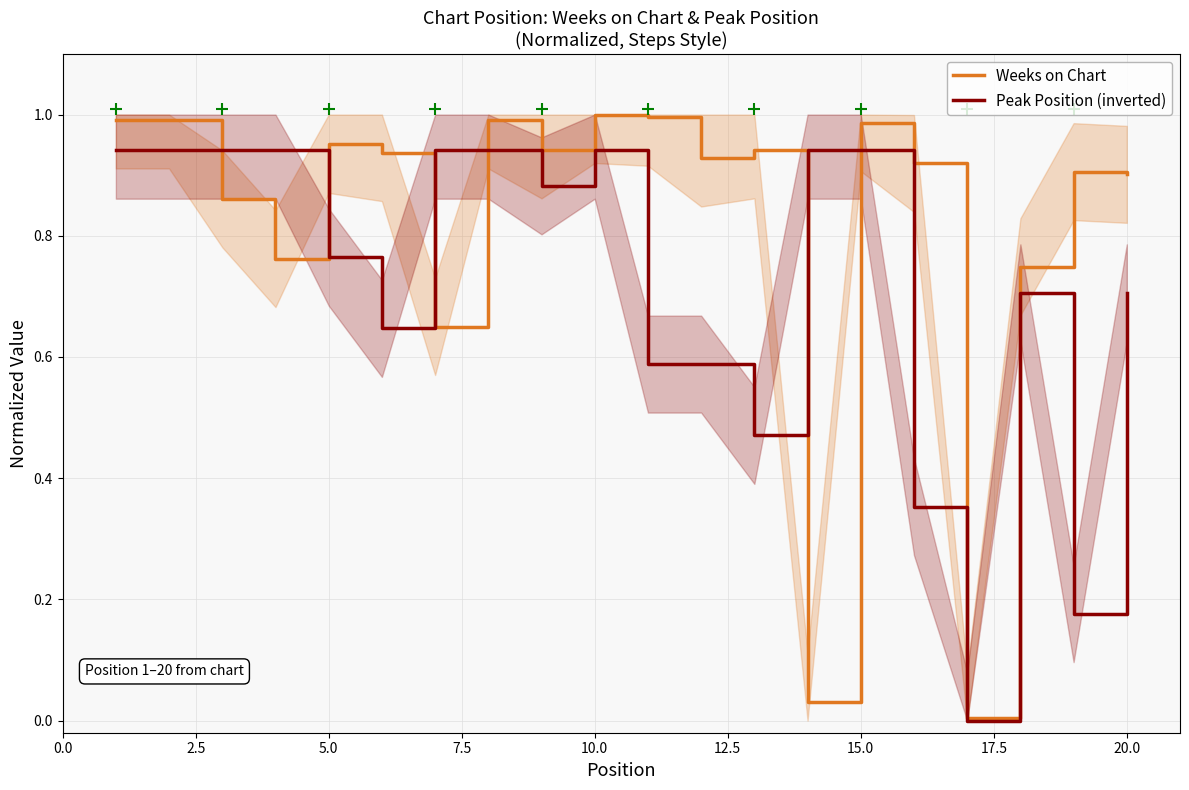

What are all the series names shown in the legend?

Weeks on Chart, Peak Position (inverted)